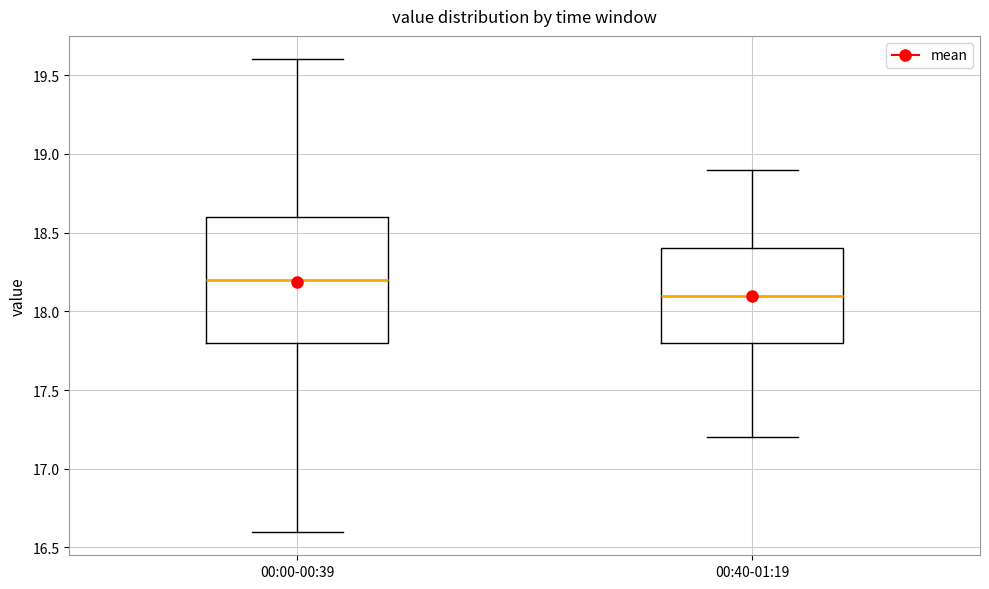

Comparing the boxes themselves (not the whiskers), which one is the tallest?

00:00-00:39